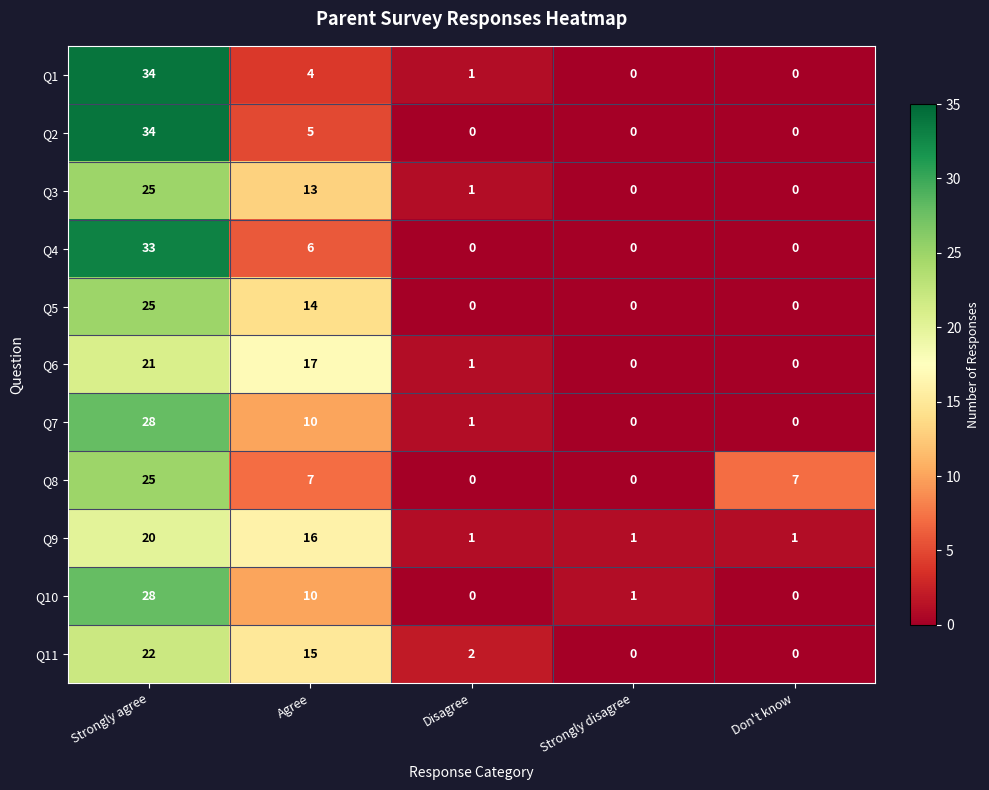

At which label does Q1 first exceed 1?

Strongly agree